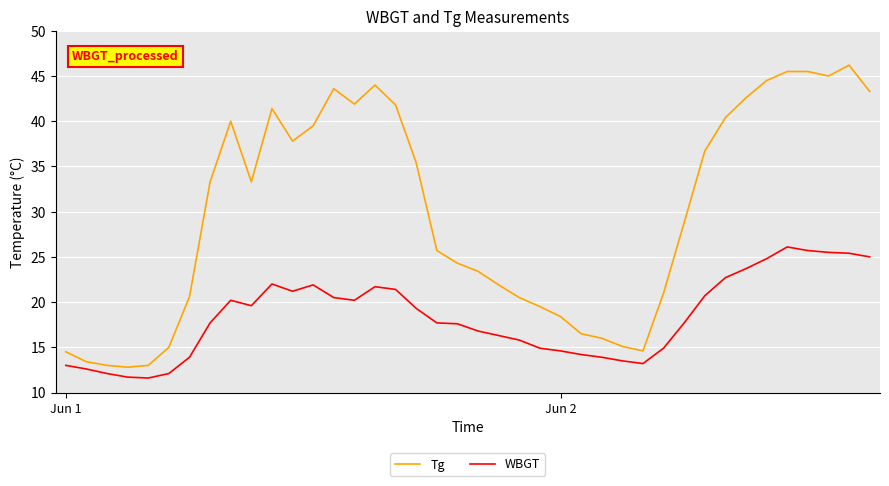

Which series has the widest spread of values?

Tg